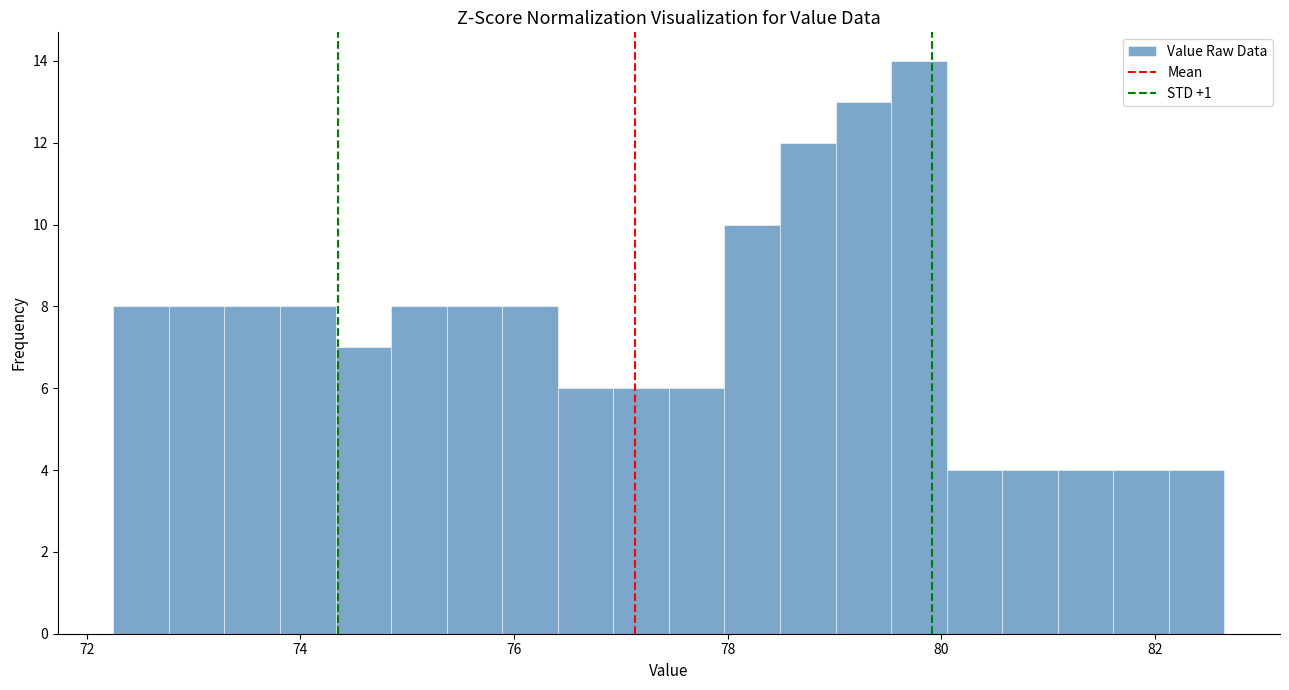

Around what value on the x-axis is the tallest bar? Give the approximate position of its centre, as read against the axis.

79.8